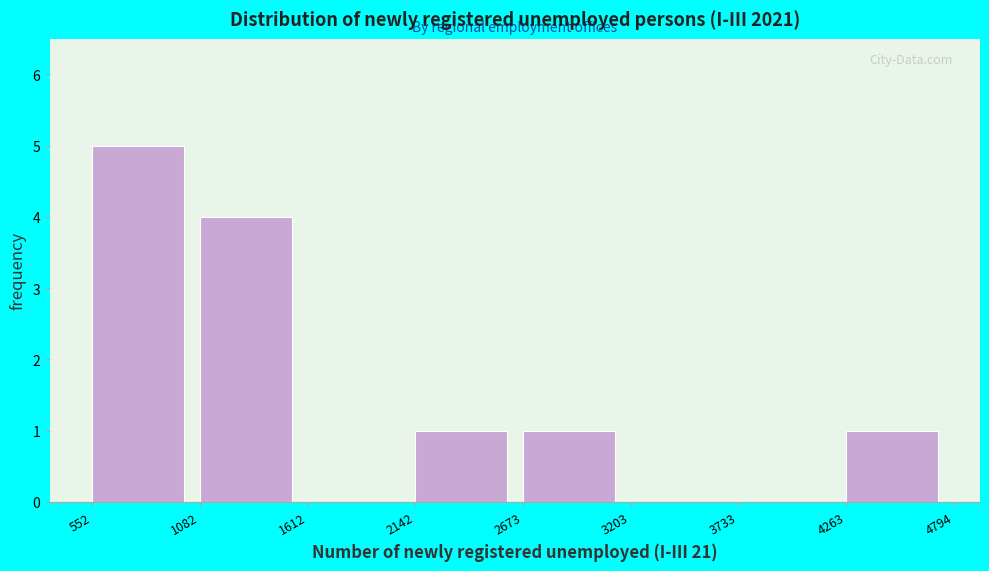

Reading left to right, transcribe this chart: for each bar, give the range it covers on the x-axis and its height. The values are not printed on the chart, so give them approximately, as read against the axis.

552 to 1082: 5
1082 to 1612: 4
1612 to 2142: 0
2142 to 2673: 1
2673 to 3203: 1
3203 to 3733: 0
3733 to 4263: 0
4263 to 4794: 1